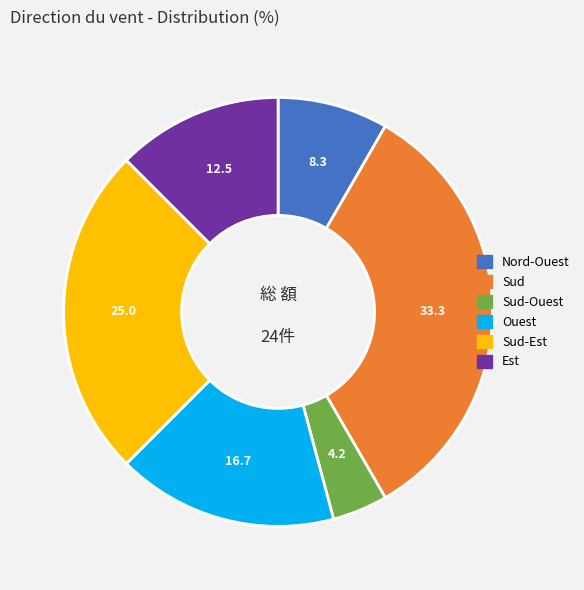

How many slices are in this pie chart?

6